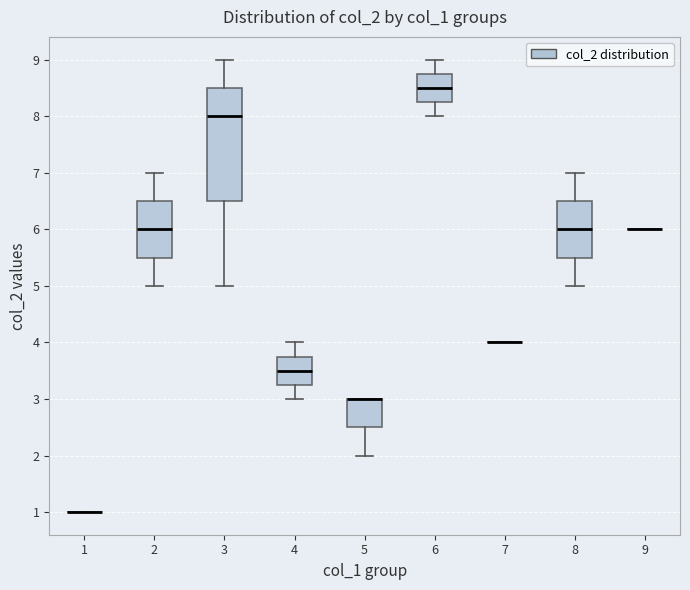

Reading left to right, read every box against the y-axis: the position of its median line, the range the box covers, and the ends of its whiskers. The values are not printed on the chart, so give them approximately, as read against the axis.

1: box collapsed to a line at 1.0, whiskers 1.0 to 1.0
2: median 6.0, box 5.5 to 6.5, whiskers 5.0 to 7.0
3: median 8.0, box 6.5 to 8.5, whiskers 5.0 to 9.0
4: median 3.5, box 3.3 to 3.8, whiskers 3.0 to 4.0
5: median 3.0 (drawn on the box's upper edge), box 2.5 to 3.0, whiskers 2.0 to 3.0
6: median 8.5, box 8.3 to 8.8, whiskers 8.0 to 9.0
7: box collapsed to a line at 4.0, whiskers 4.0 to 4.0
8: median 6.0, box 5.5 to 6.5, whiskers 5.0 to 7.0
9: box collapsed to a line at 6.0, whiskers 6.0 to 6.0